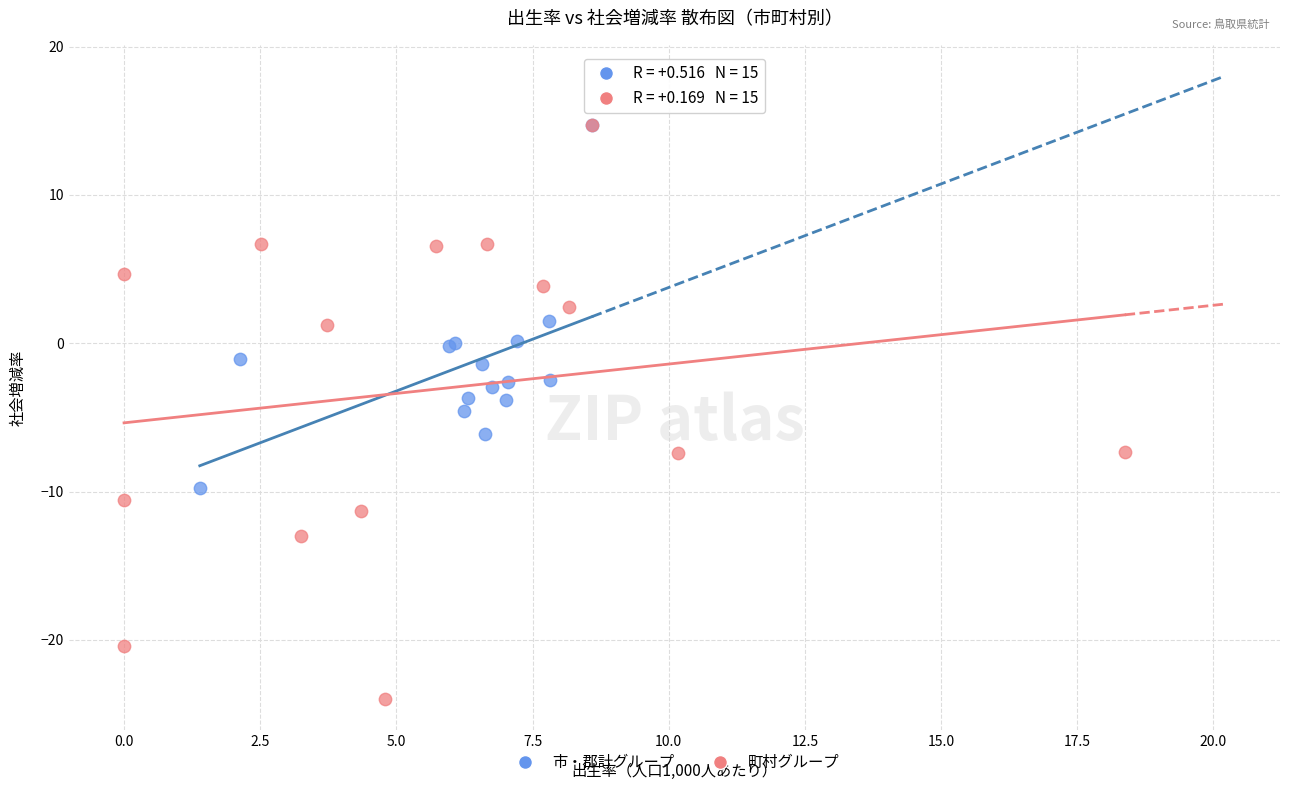

Which series has the largest Y range (max minus min)?

町村グループ